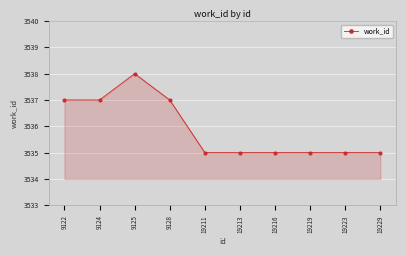

The value at 19229 is 4852. True or false?

False